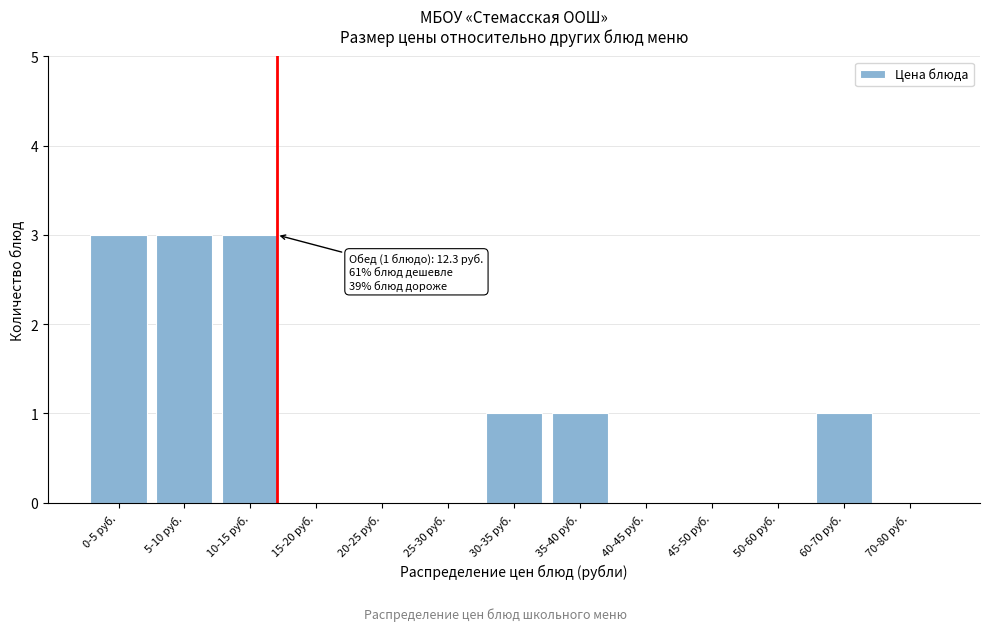

Reading left to right, list all the values displayed in this chart.

0-5 руб.=3	5-10 руб.=3	10-15 руб.=3	15-20 руб.=0	20-25 руб.=0	25-30 руб.=0	30-35 руб.=1	35-40 руб.=1	40-45 руб.=0	45-50 руб.=0	50-60 руб.=0	60-70 руб.=1	70-80 руб.=0